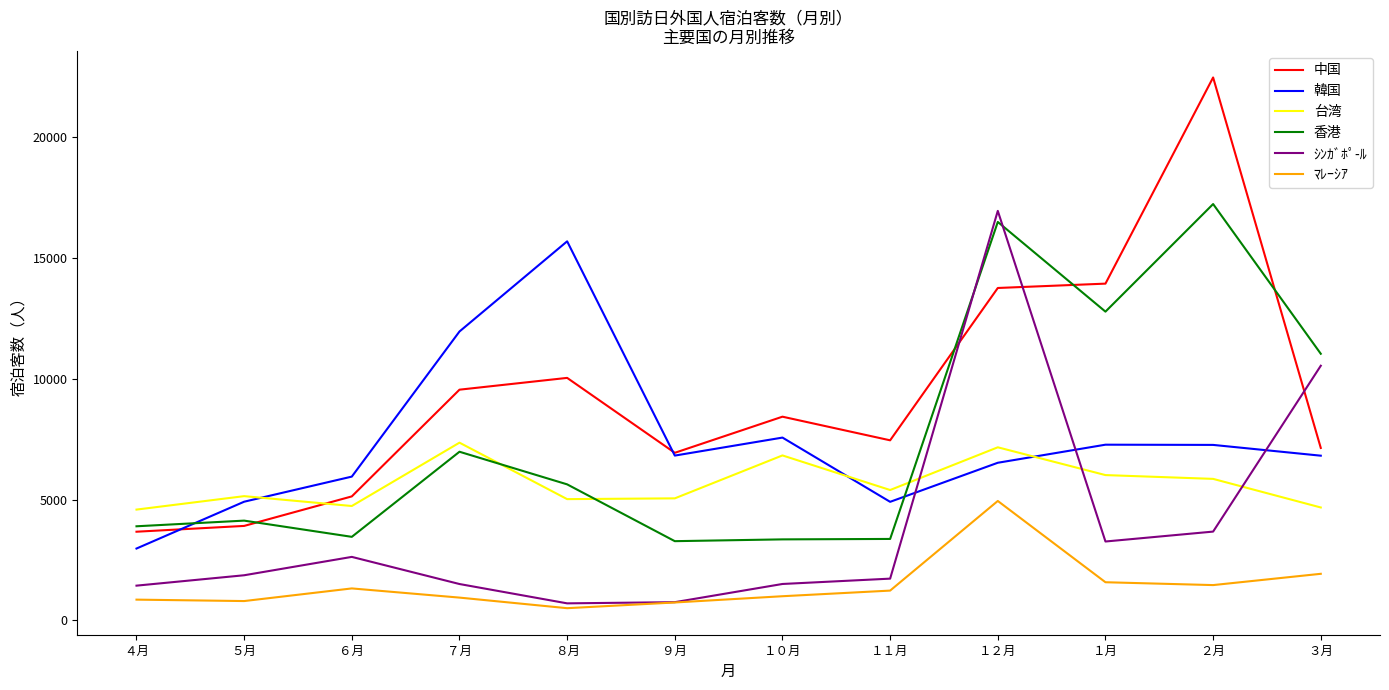

How many lines are shown in the chart?

6